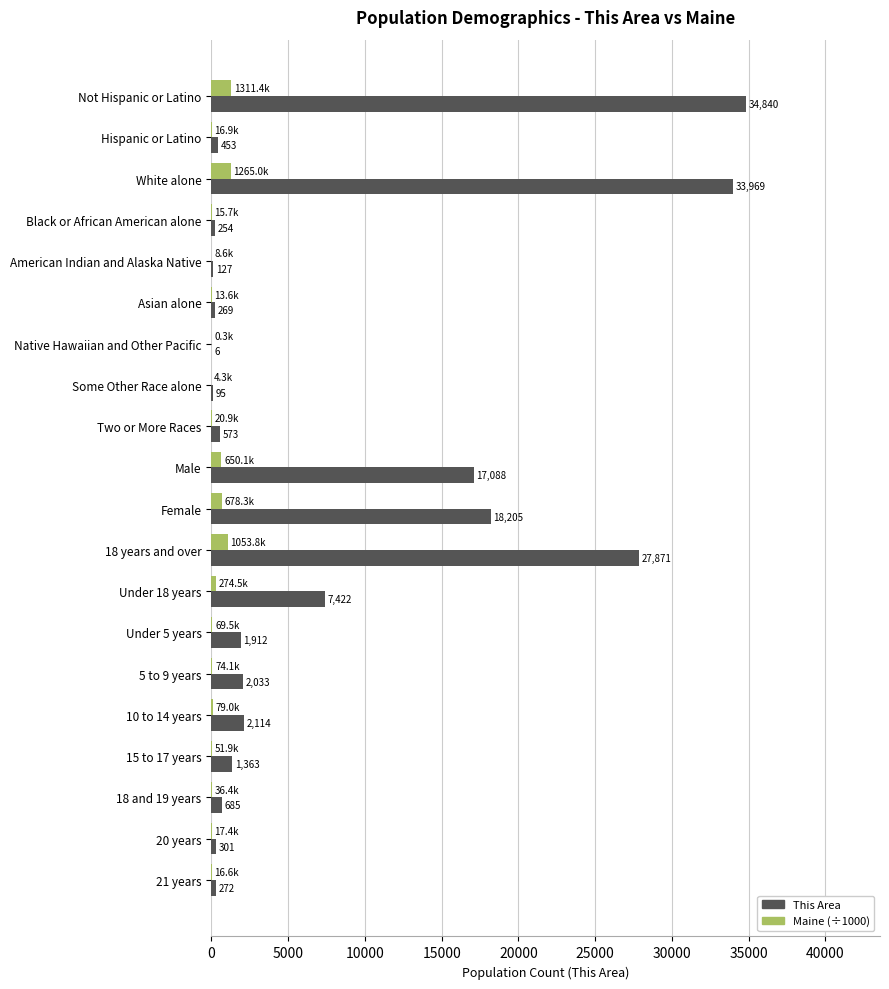

Where is This Area nearest to the value 17423?

Male